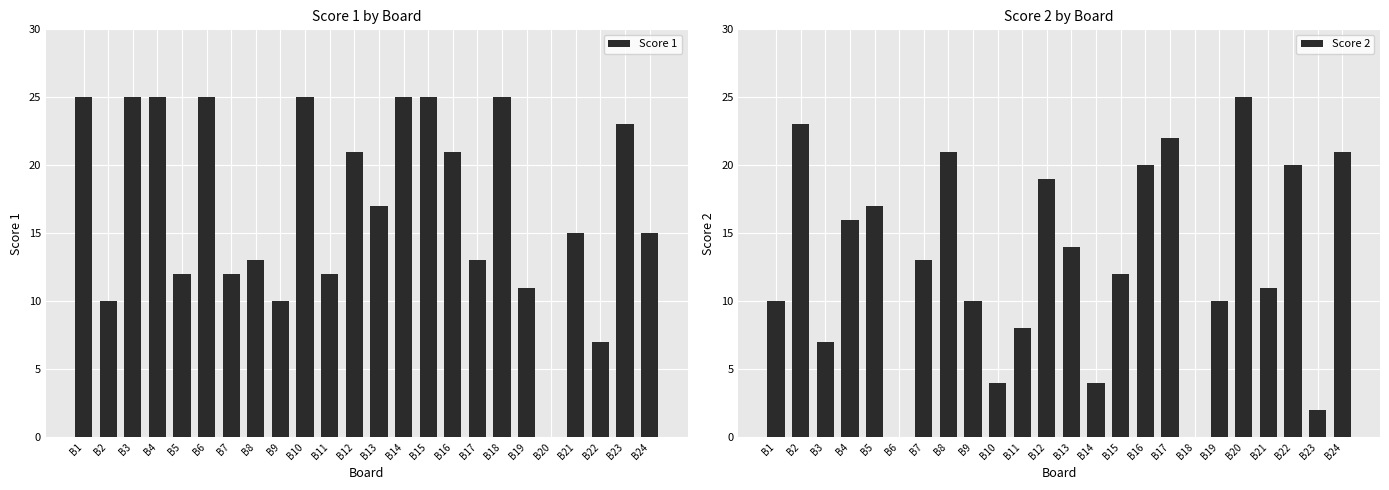

True or false: Score 2 has a value of 16 at B1.

False